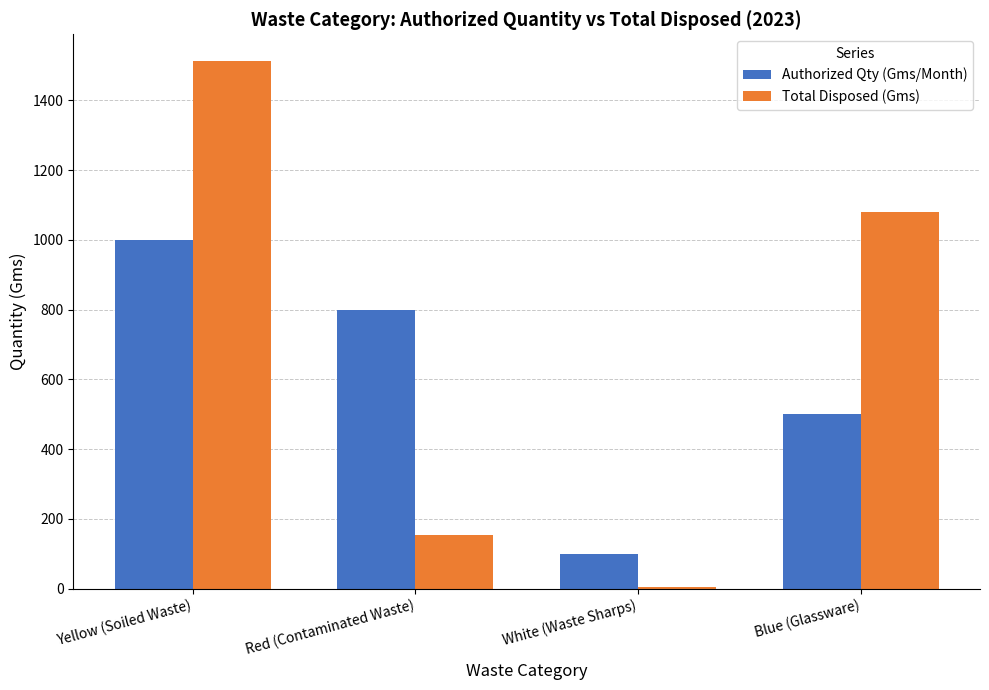

Reading left to right, transcribe all the data shown in this chart.

Authorized Qty (Gms/Month): Yellow (Soiled Waste)=1000	Red (Contaminated Waste)=800	White (Waste Sharps)=100	Blue (Glassware)=500
Total Disposed (Gms): Yellow (Soiled Waste)=1514	Red (Contaminated Waste)=155	White (Waste Sharps)=5	Blue (Glassware)=1080